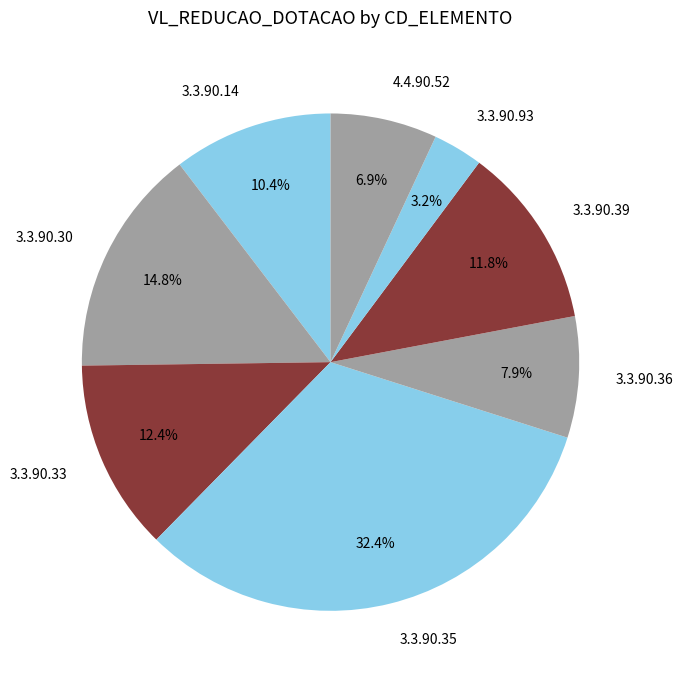

Is 3.3.90.33 the majority of the pie?

No